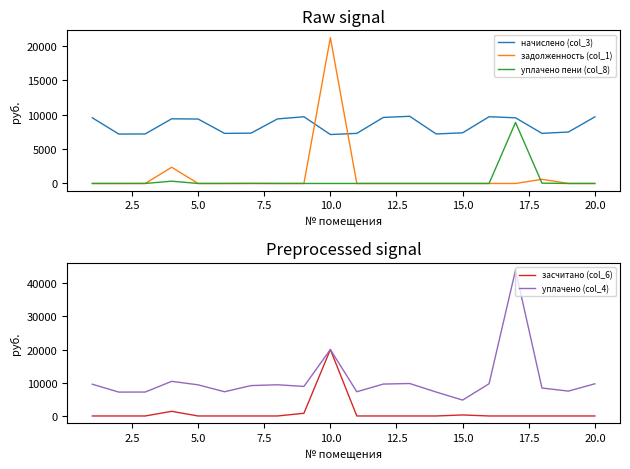

At how many categories does at least one series exceed 36845?

1